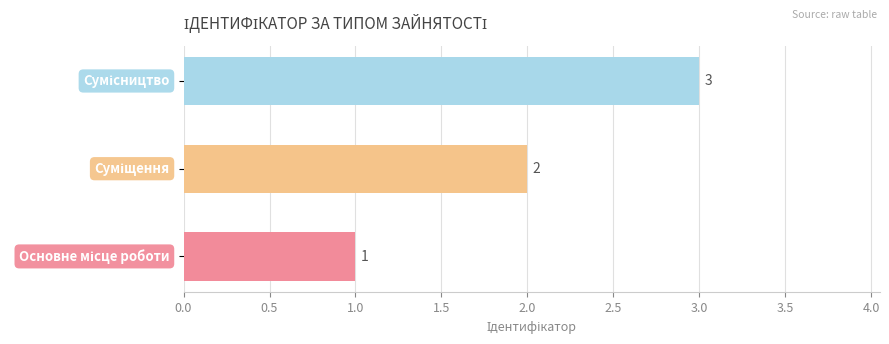

What is the greatest value displayed?

3